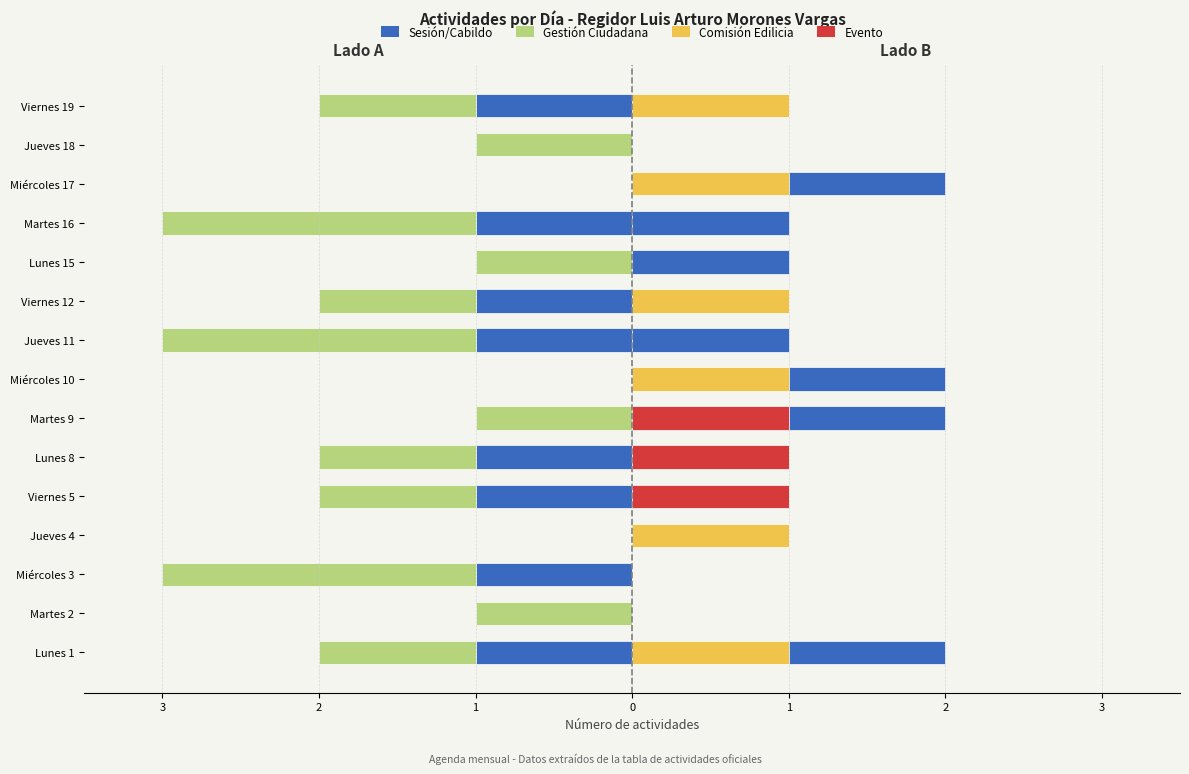

At which label is Comisión Edilicia closest to 0?

Martes 2